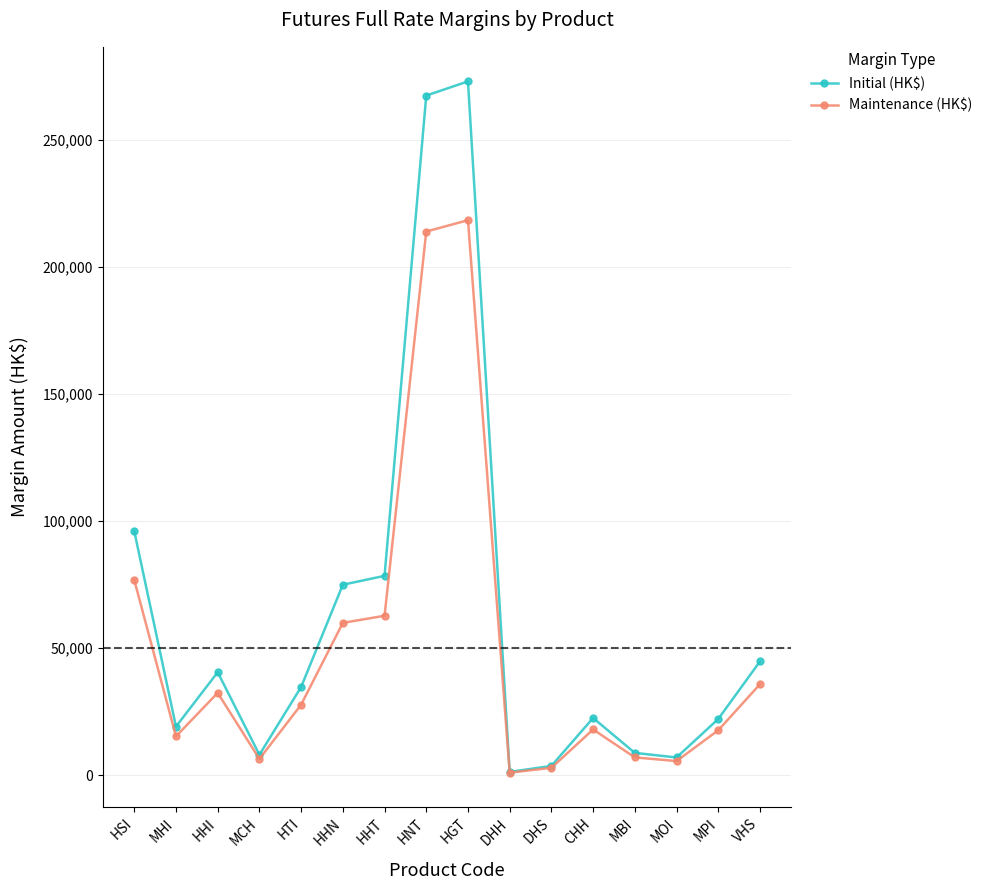

List the series in order of their overall mean, lowest first.

Maintenance (HK$), Initial (HK$)